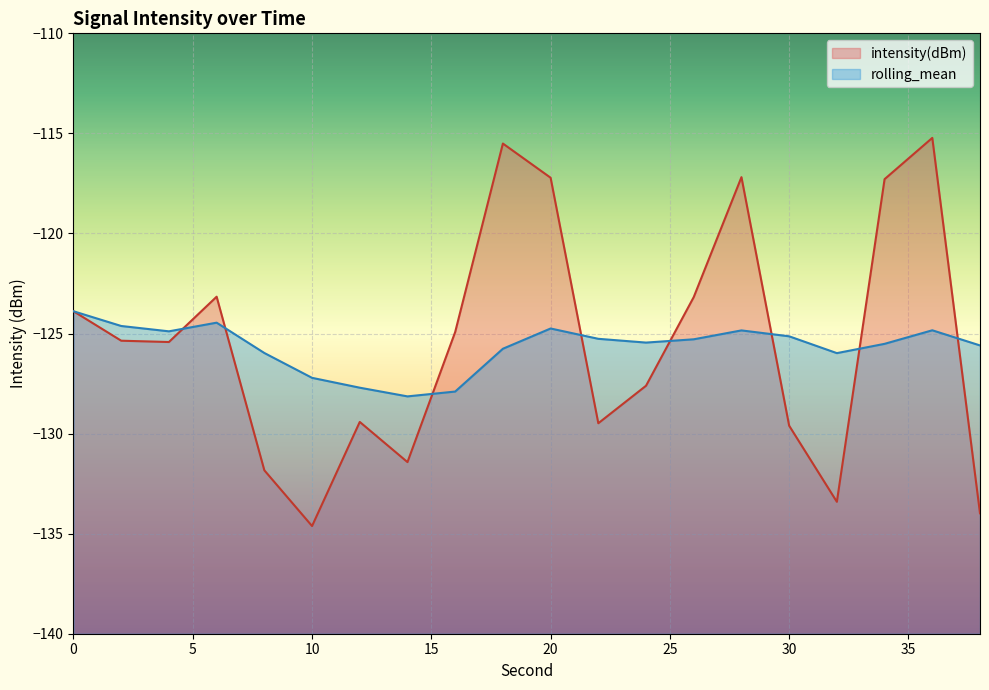

List the series in order of their overall mean, lowest first.

rolling_mean, intensity(dBm)